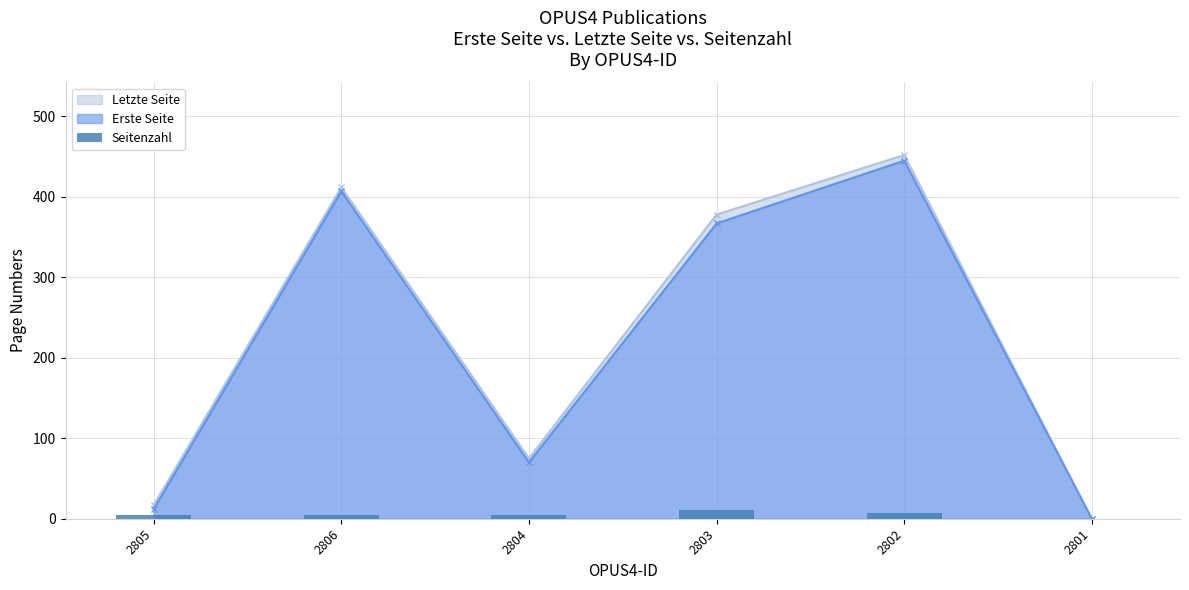

At which label does the data first exceed 5?

2803